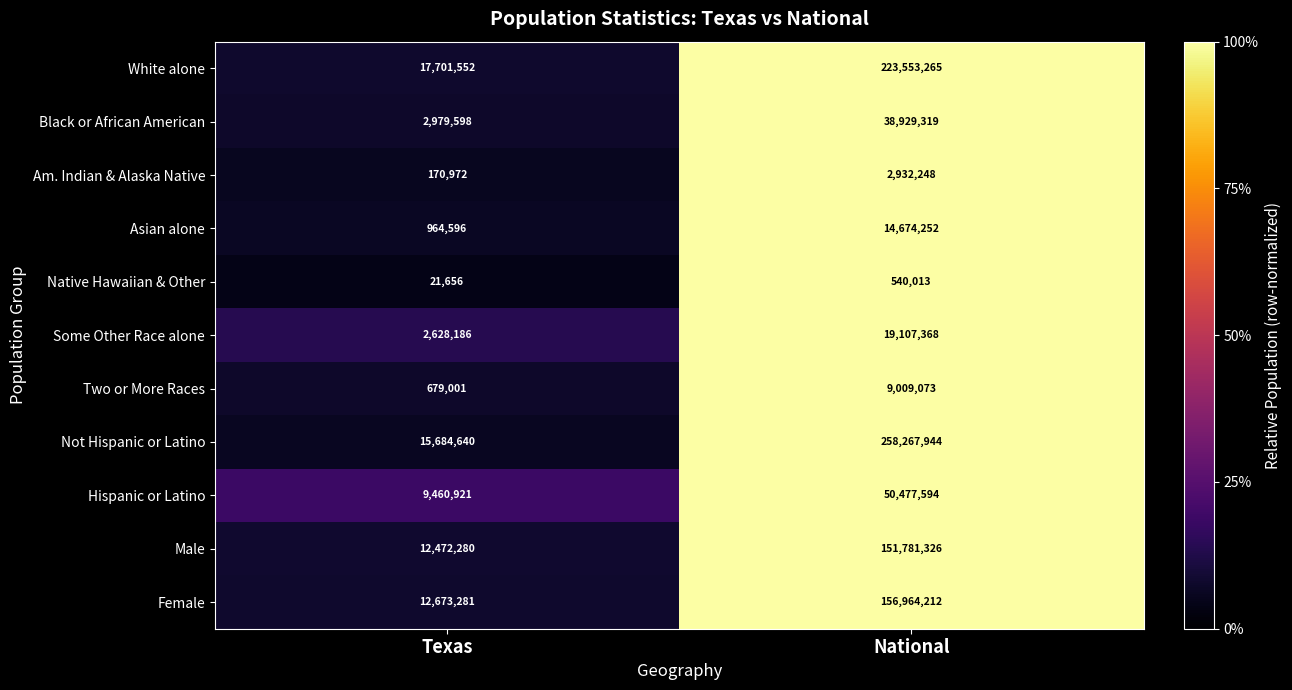

Which category has the lowest value across all series?

Texas